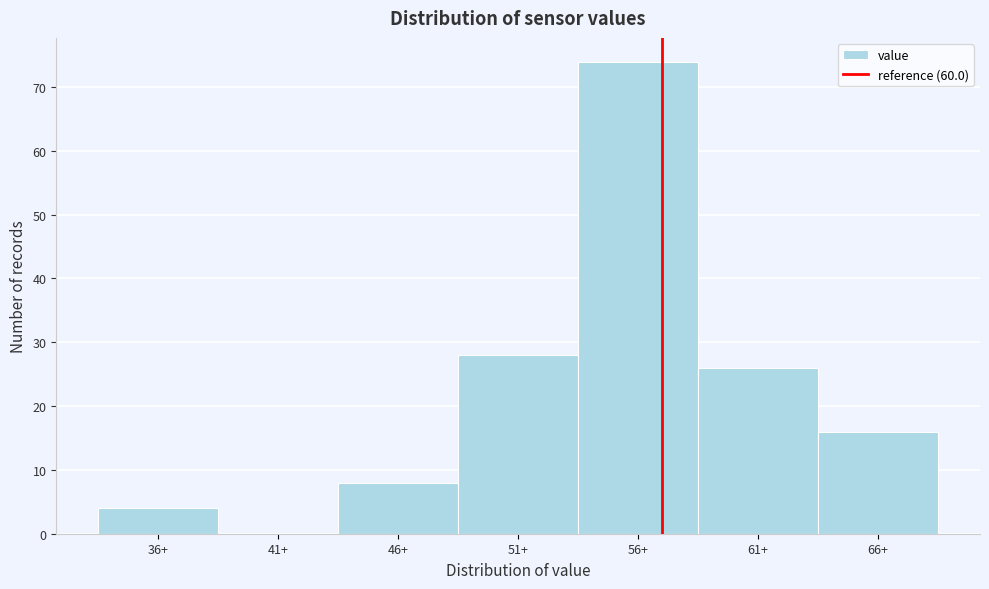

Reading right to left, list all the values displayed in this chart.

66+=16	61+=26	56+=74	51+=28	46+=8	41+=0	36+=4